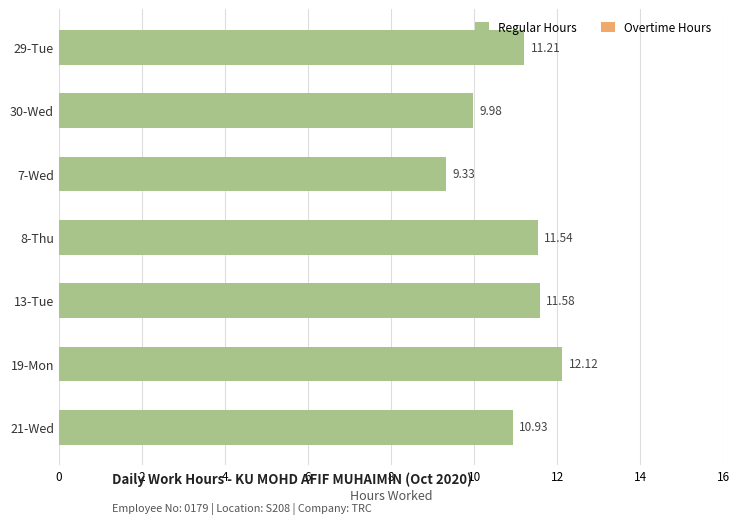

List the labels in order of value, smallest first.

7-Wed, 30-Wed, 21-Wed, 29-Tue, 8-Thu, 13-Tue, 19-Mon